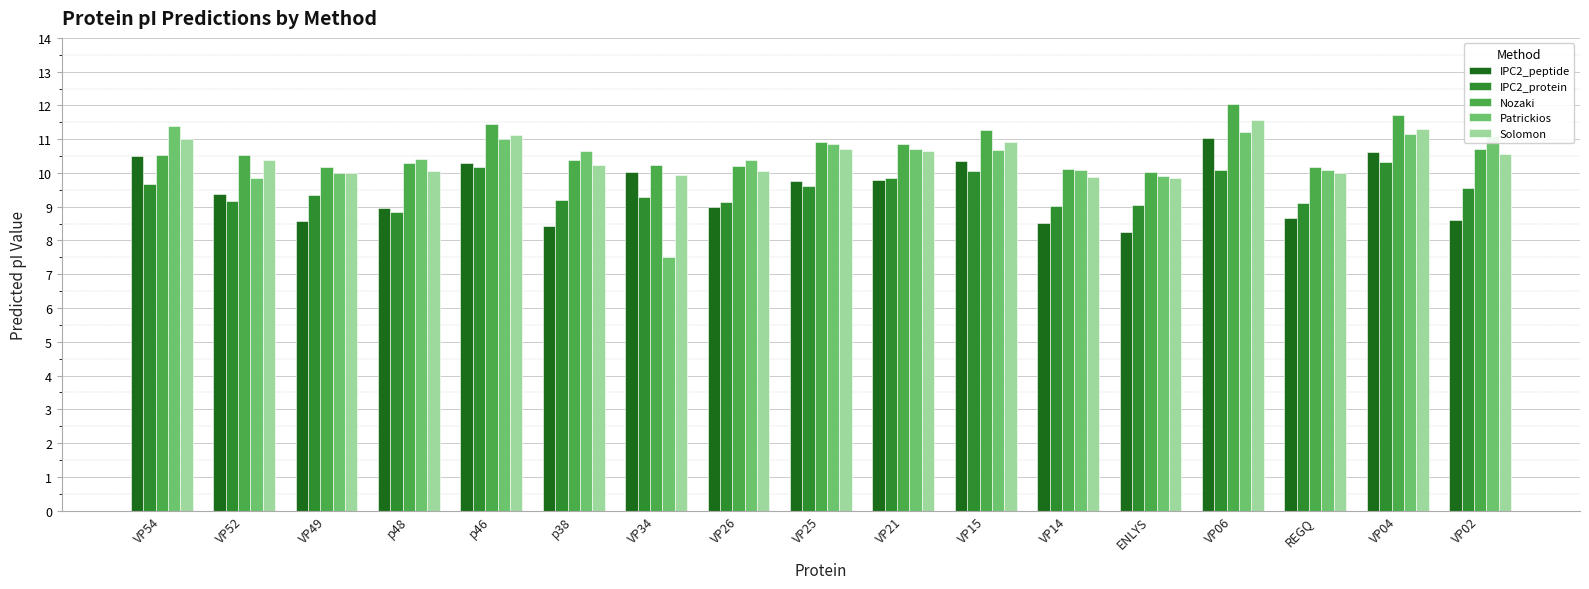

List the series in order of their peak value, highest first.

Nozaki, Solomon, Patrickios, IPC2_peptide, IPC2_protein